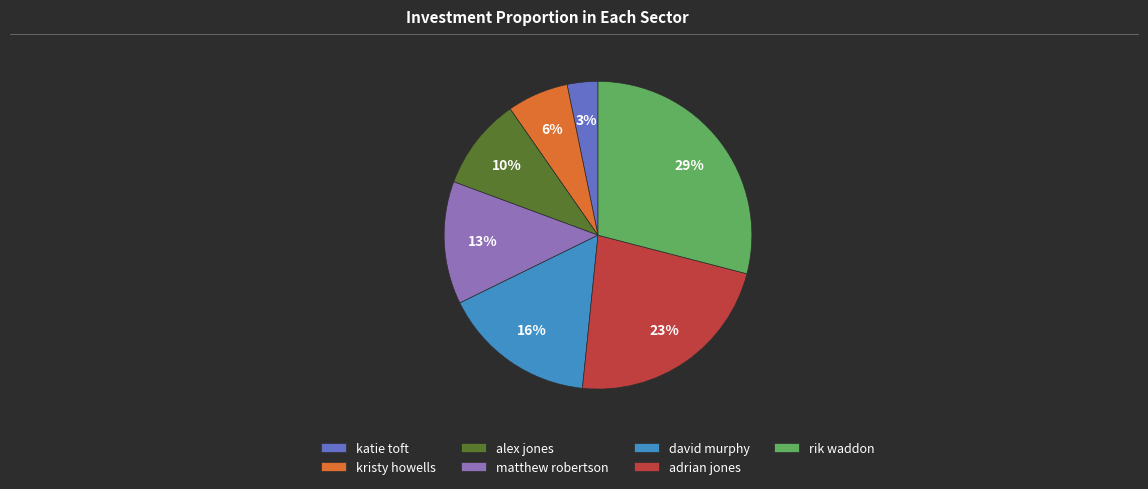

To the nearest percent, what percentage of the pie is david murphy?

16%